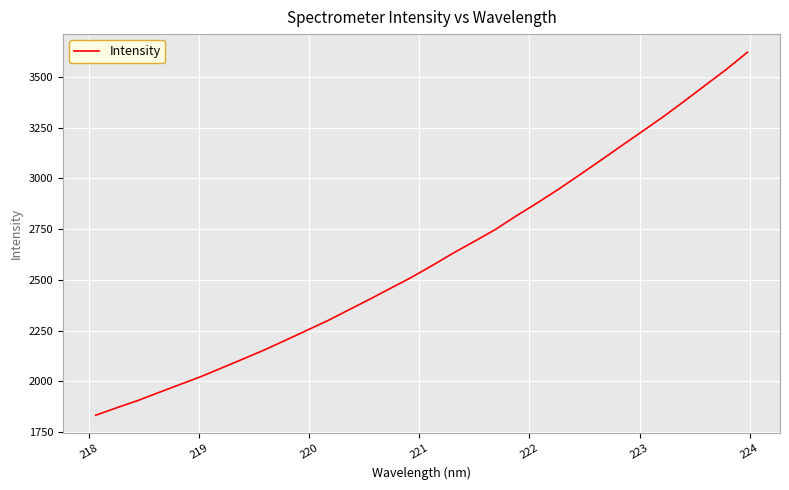

What is the minimum value shown in the chart?

1832.3